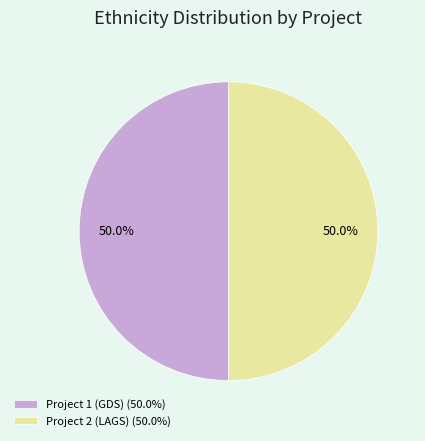

How much of the chart is everything except Project 1 (GDS) (50.0%)?

50.0%